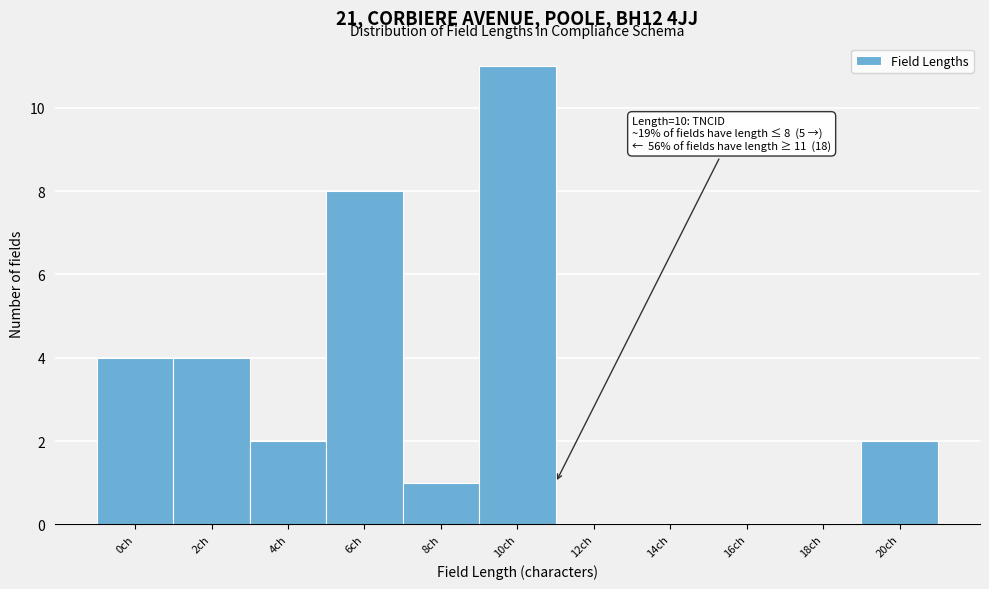

Reading right to left, list all the values displayed in this chart.

20ch=2	18ch=0	16ch=0	14ch=0	12ch=0	10ch=11	8ch=1	6ch=8	4ch=2	2ch=4	0ch=4